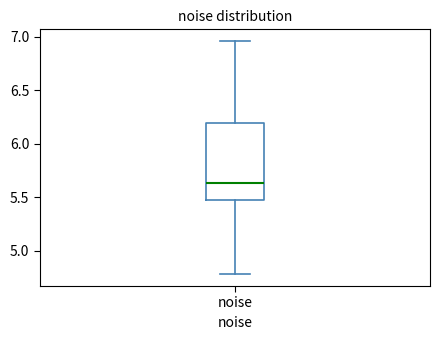

Where does the median line of the box for noise sit on the y-axis? The values are not printed on the chart, so give them approximately, as read against the axis.

5.65